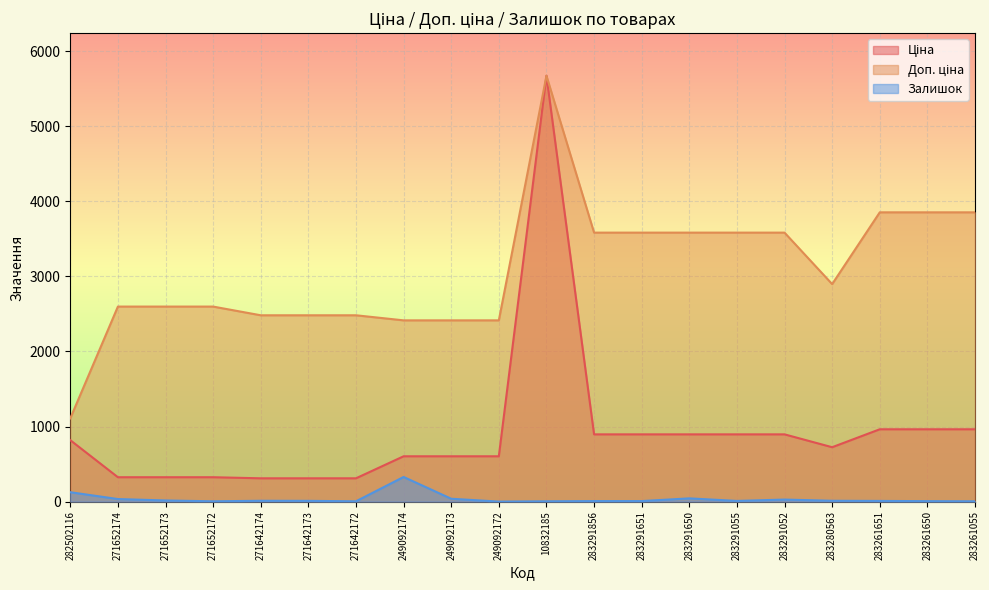

What is the maximum value for Залишок?

328.0